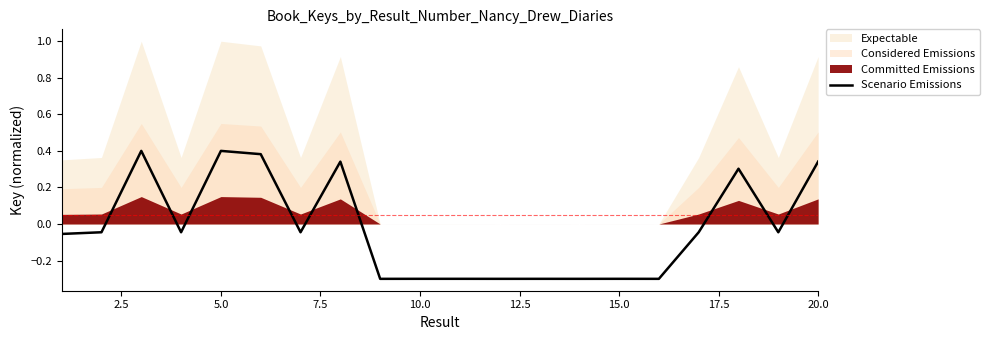

How many values are below 0?

14